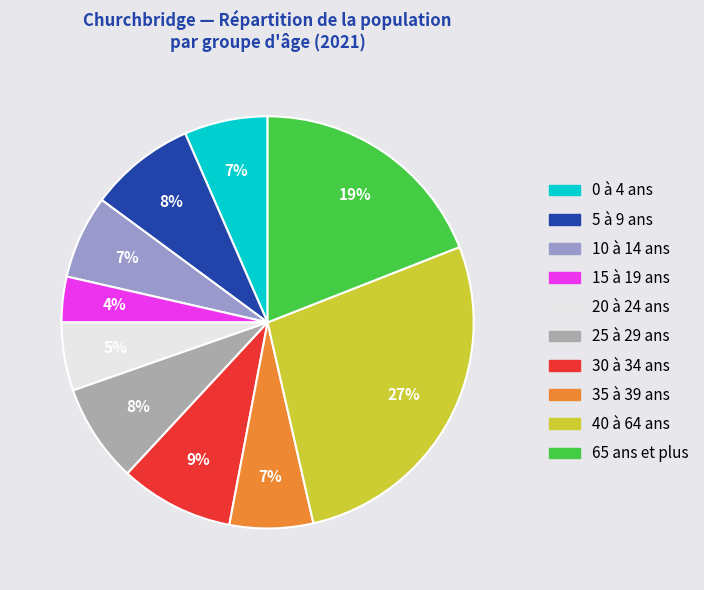

To the nearest percent, what is the average slice percentage?

10%